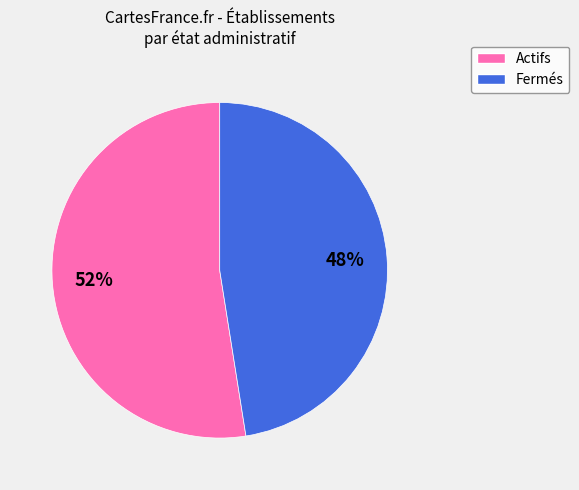

Does any single category account for the majority?

Yes